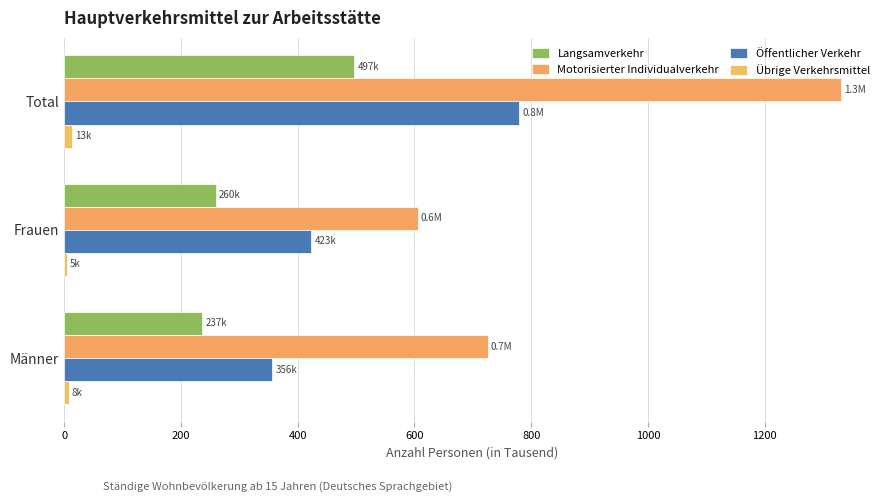

Count the number of categories in the chart.

3